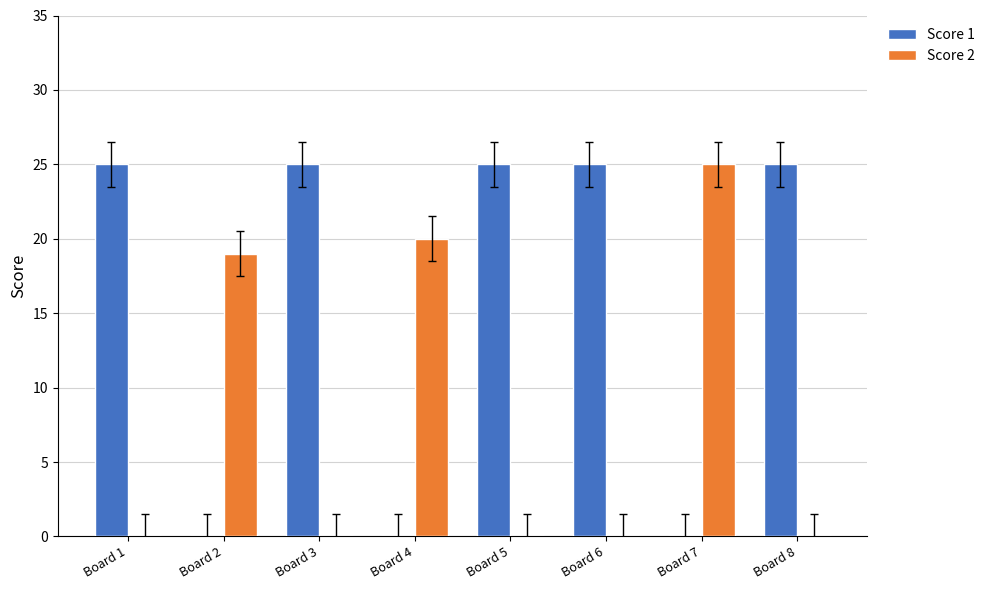

At which label is Score 2 closest to 12?

Board 2